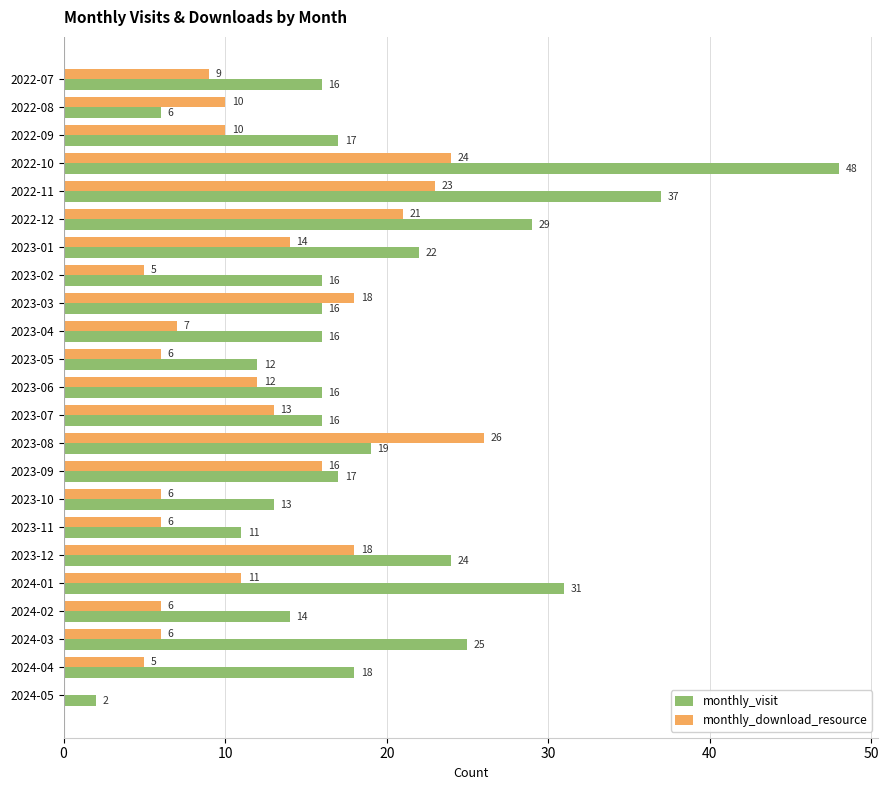

Which category has the highest value across all series?

2022-10